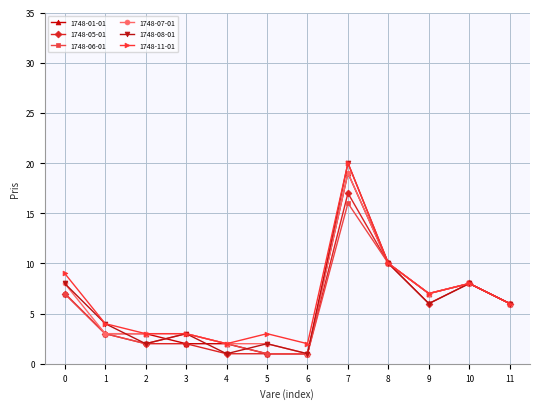

Between 2 and 7, which series saw the biggest shift?

1748-08-01